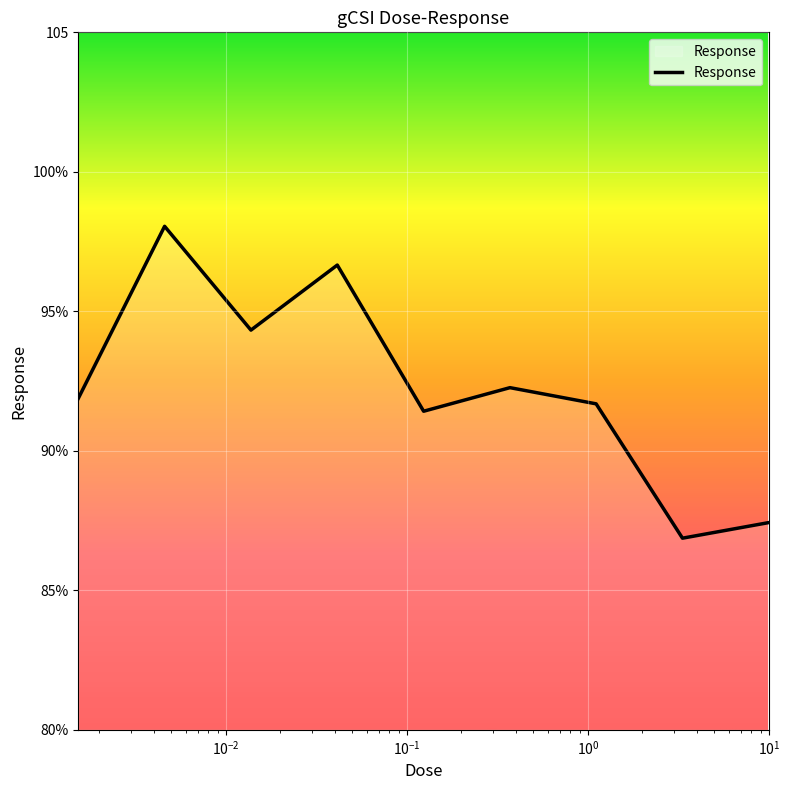

How many interior local valleys (lower than both neighbors) does the data have?

3